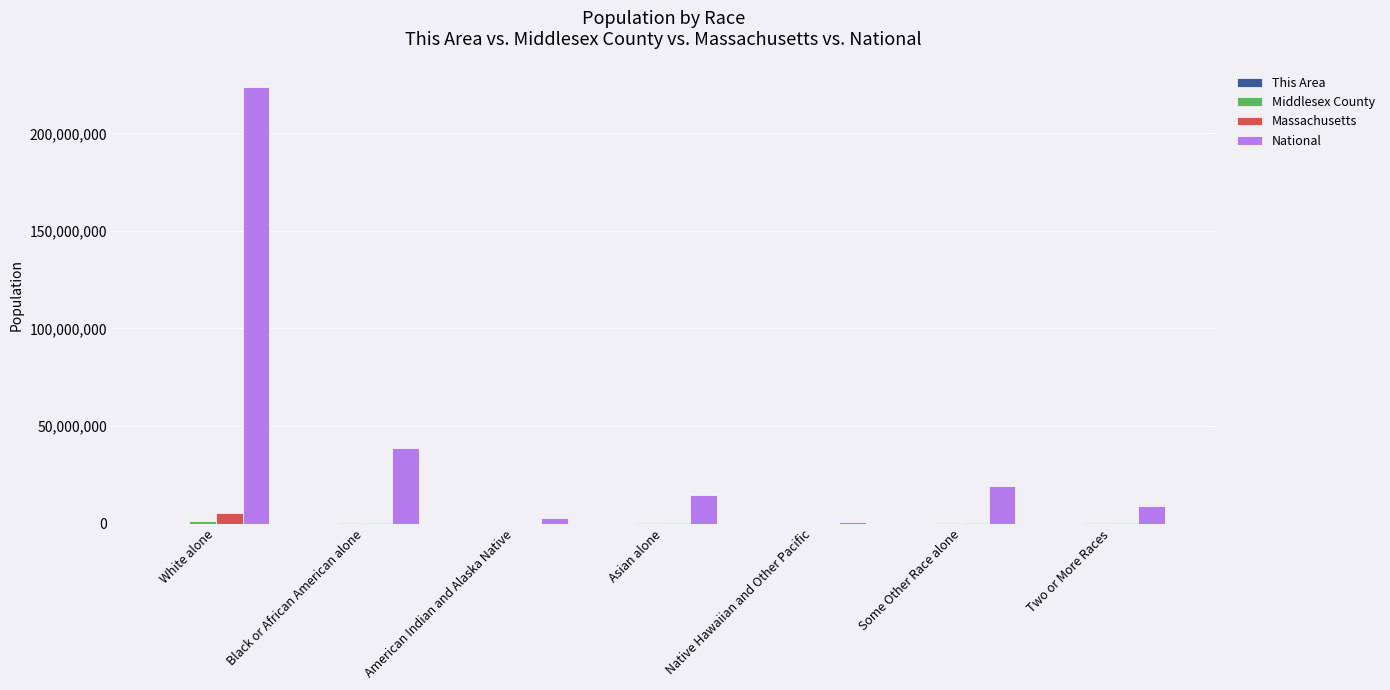

True or false: National has a value of 14674252 at Asian alone.

True